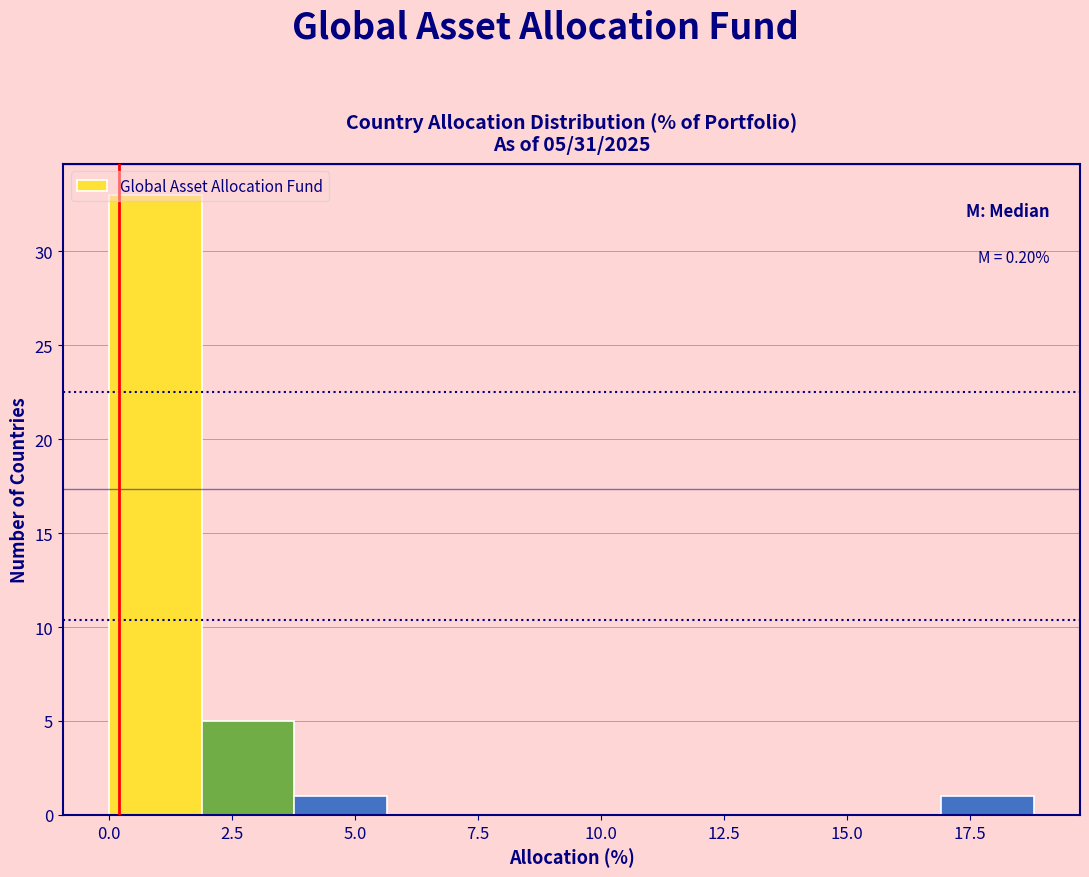

Read against the x-axis, roughly where is the centre of the tallest bar?

1.0